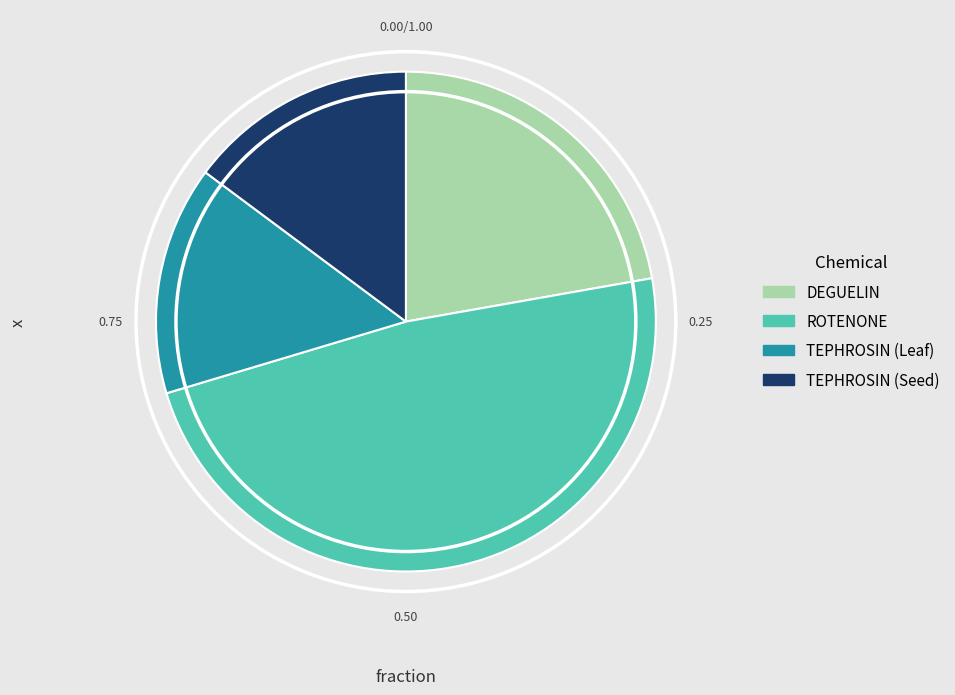

How many slices are in this pie chart?

4